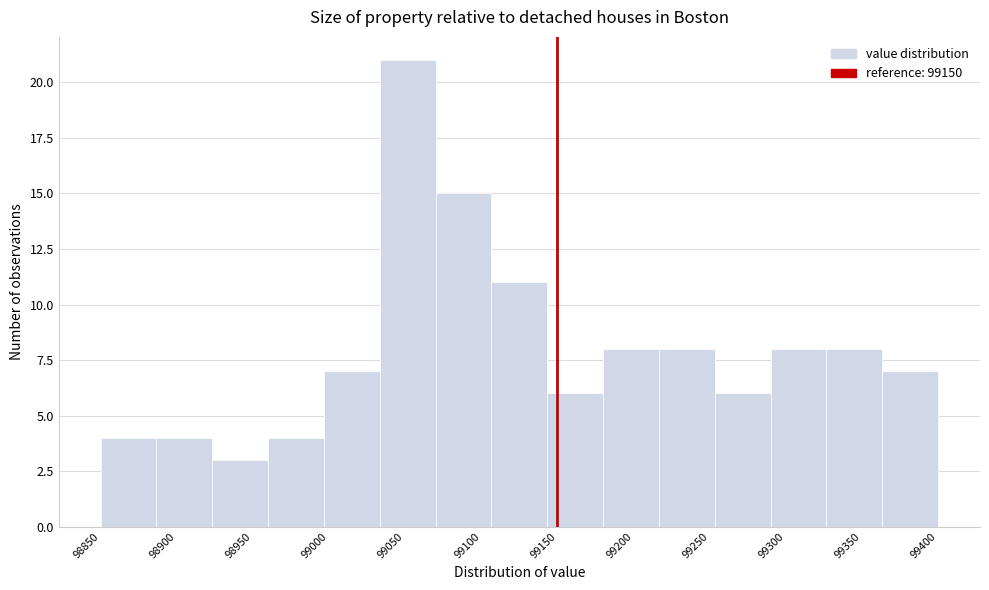

What is the height of the bar covering 98995 to 99035 on the x-axis? Neither the bar edges nor the heights are printed on the chart, so give them approximately, as read against the axes.

7